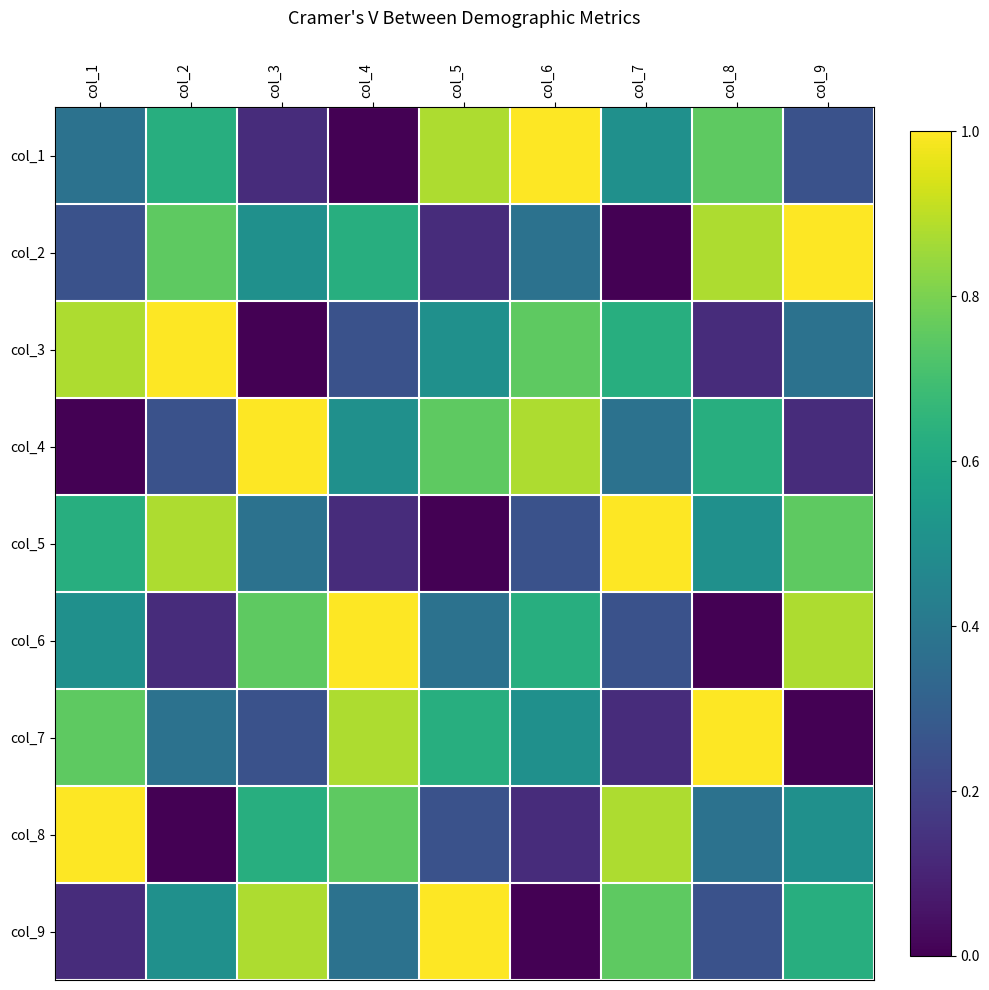

Which category has the highest value across all series?

col_6